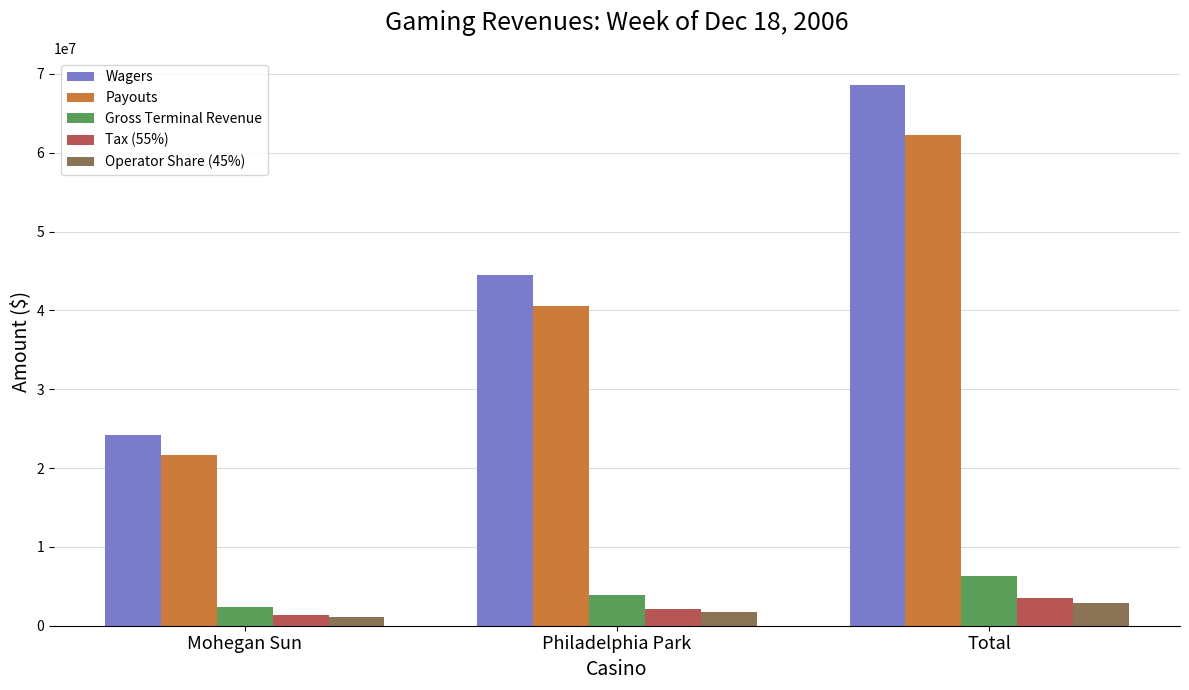

Rank the series by their maximum value, from lowest to highest.

Operator Share (45%), Tax (55%), Gross Terminal Revenue, Payouts, Wagers